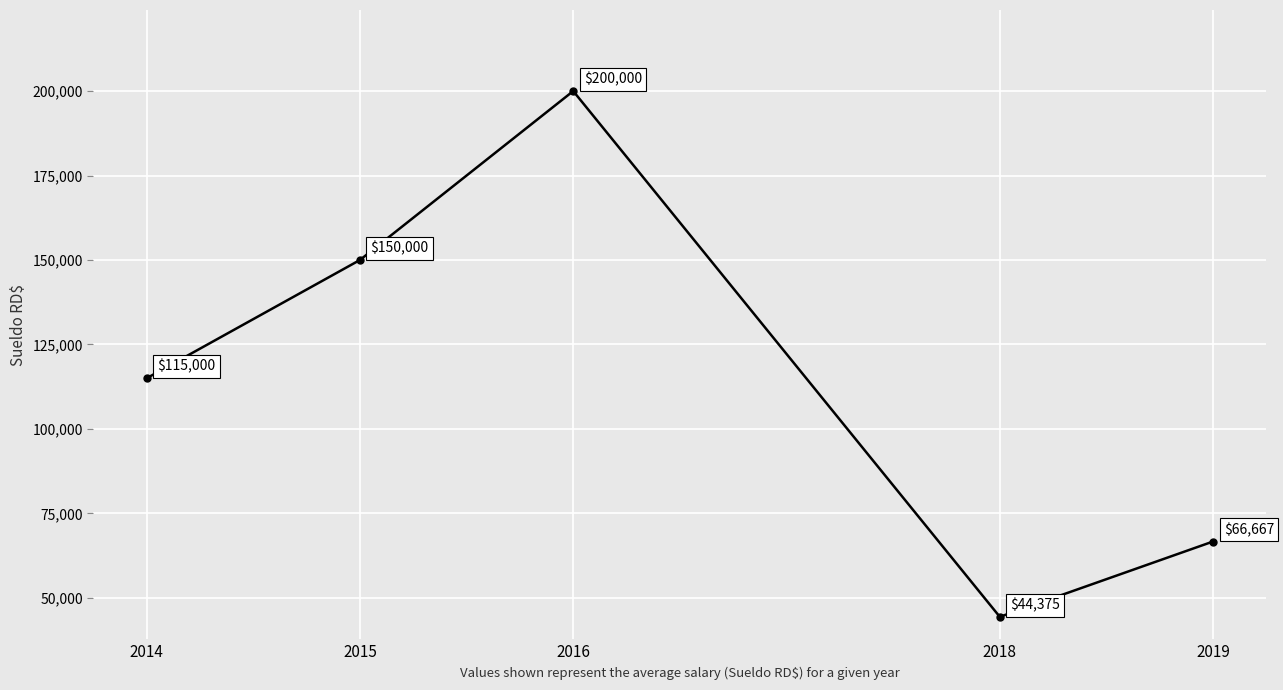

At which category does the chart reach its peak across all series?

2016